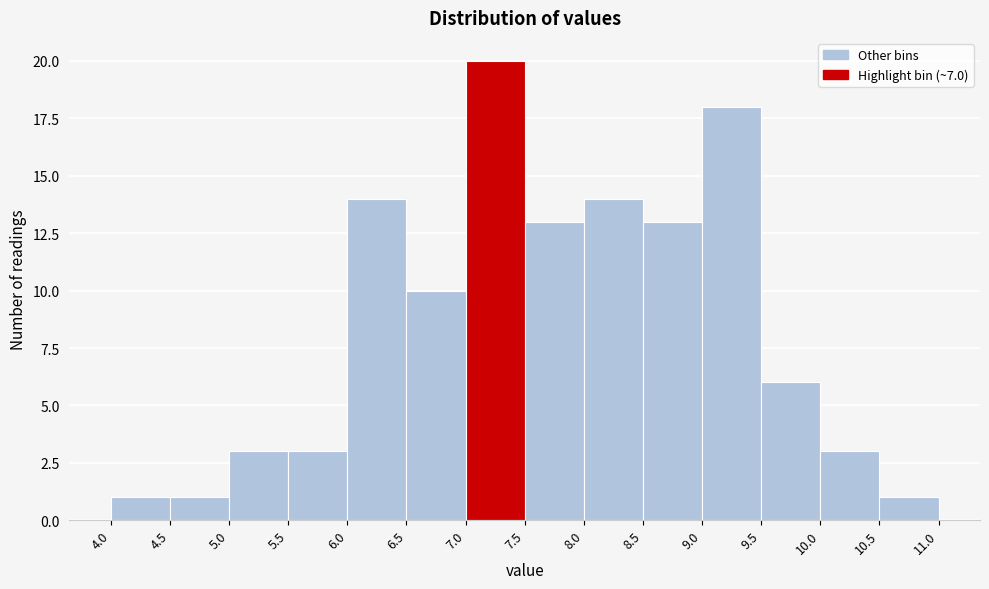

Which range on the x-axis has the tallest bar?

7.0 to 7.5